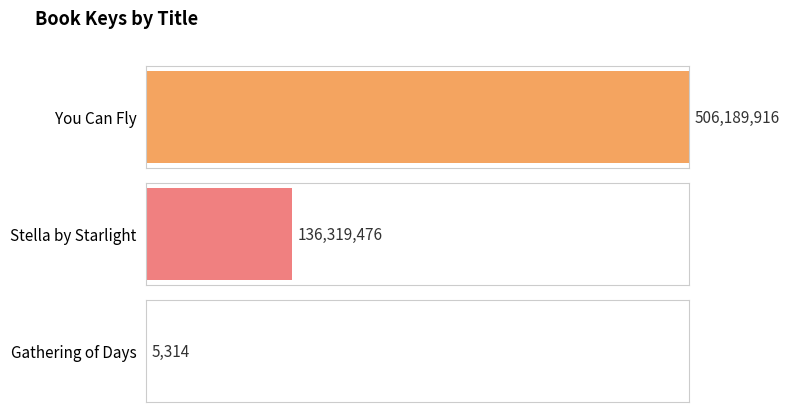

Reading left to right, what are all the values shown in this chart?

You Can Fly=506189916	Stella by Starlight=136319476	Gathering of Days=5314